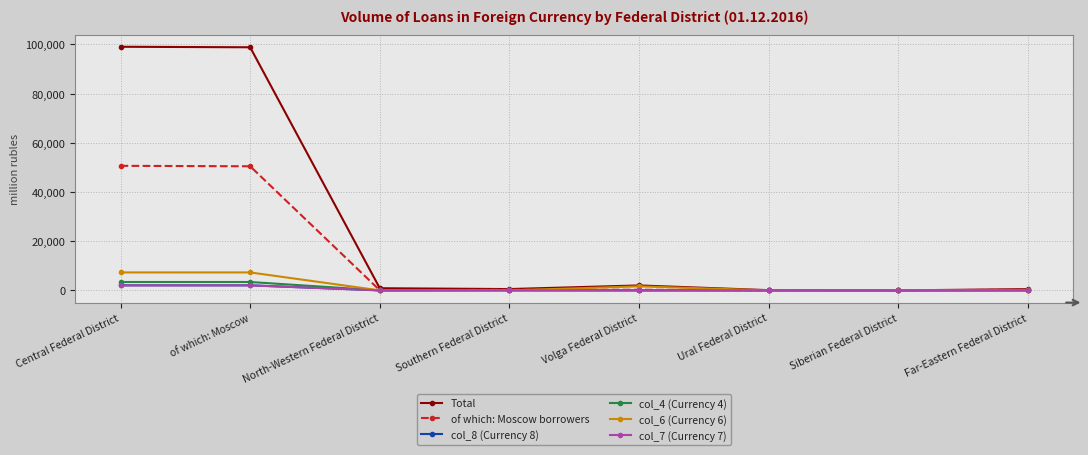

What is the highest value of the col_8 (Currency 8) series?

2061